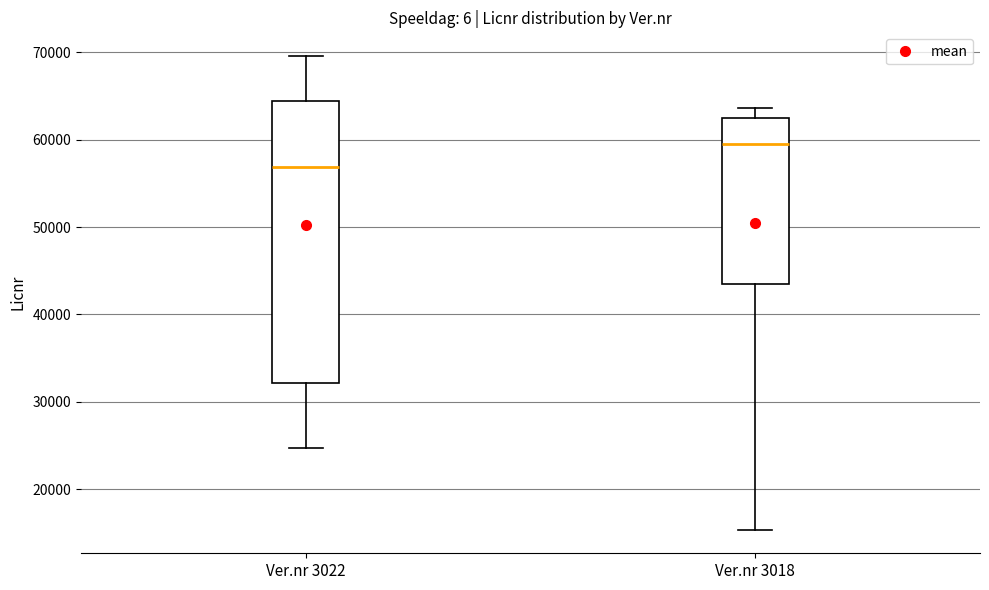

Which box is the tallest, from its lower edge to its upper edge?

Ver.nr 3022